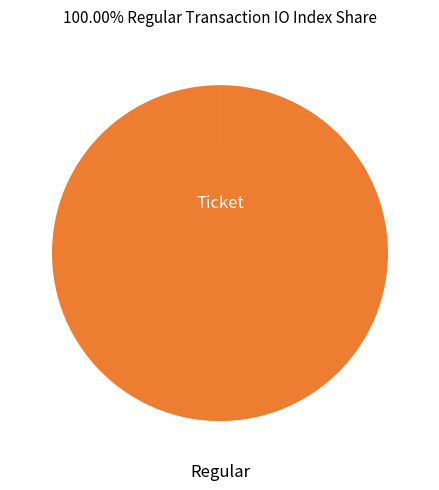

Is there a majority slice in this chart?

Yes